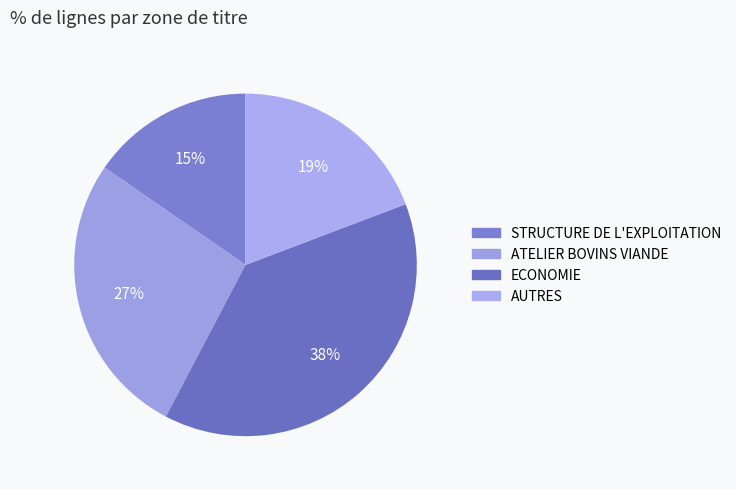

Between STRUCTURE DE L'EXPLOITATION and ECONOMIE, which is larger?

ECONOMIE